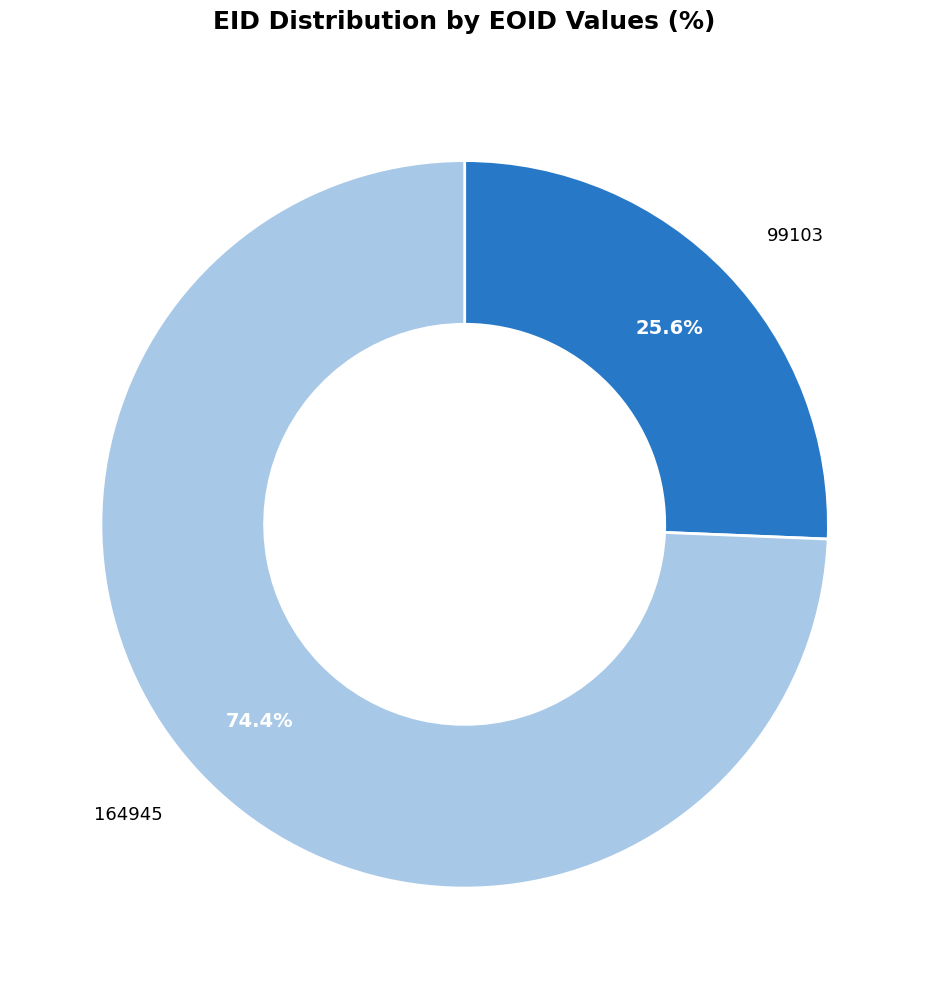

What is the ratio of the value at 99103 to the value at 164945?

0.3